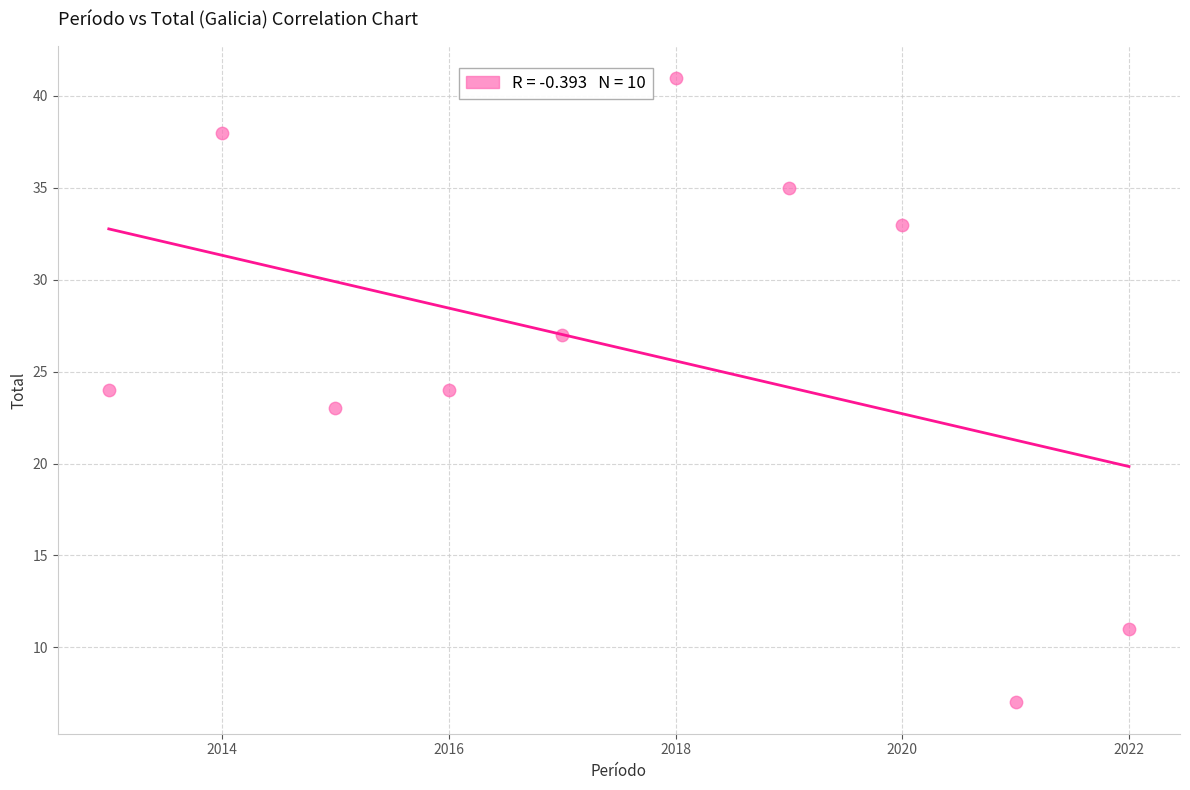

What is the average Y value?

26